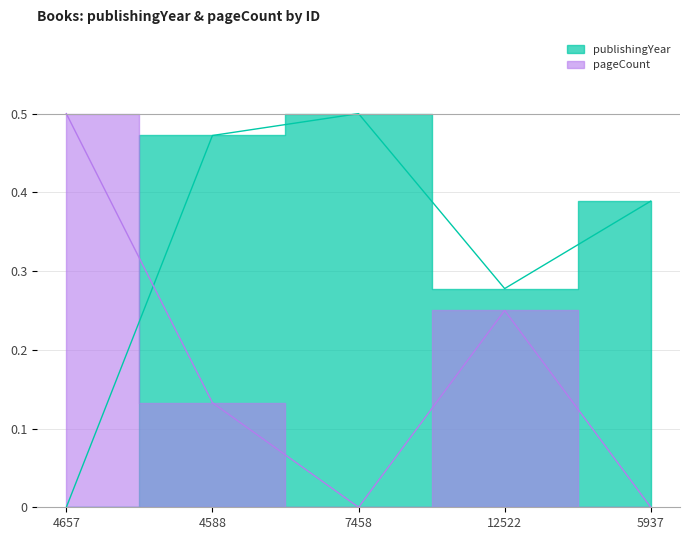

What is the spread (max minus min) of values at 4657?

0.5